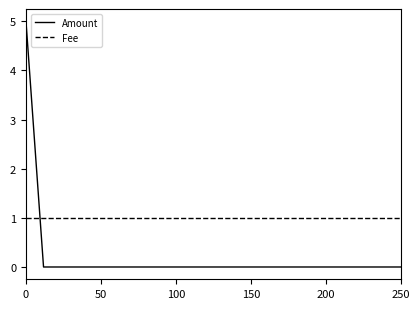

How many times do Amount and Fee cross each other?

1